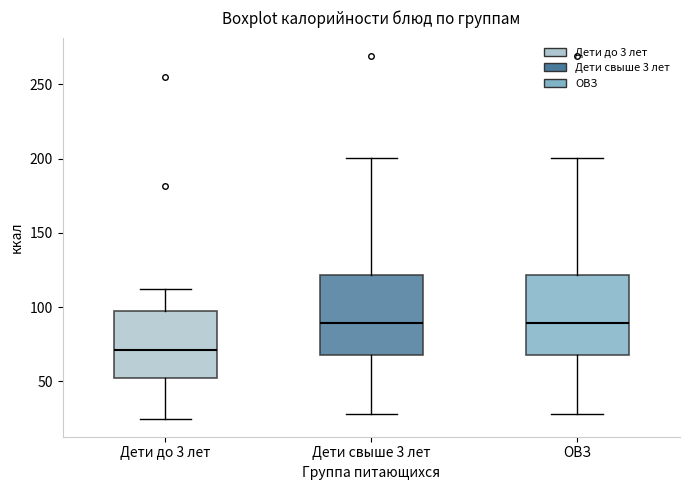

Where does the upper whisker of the box for Дети свыше 3 лет end on the y-axis? The values are not printed on the chart, so give them approximately, as read against the axis.

200